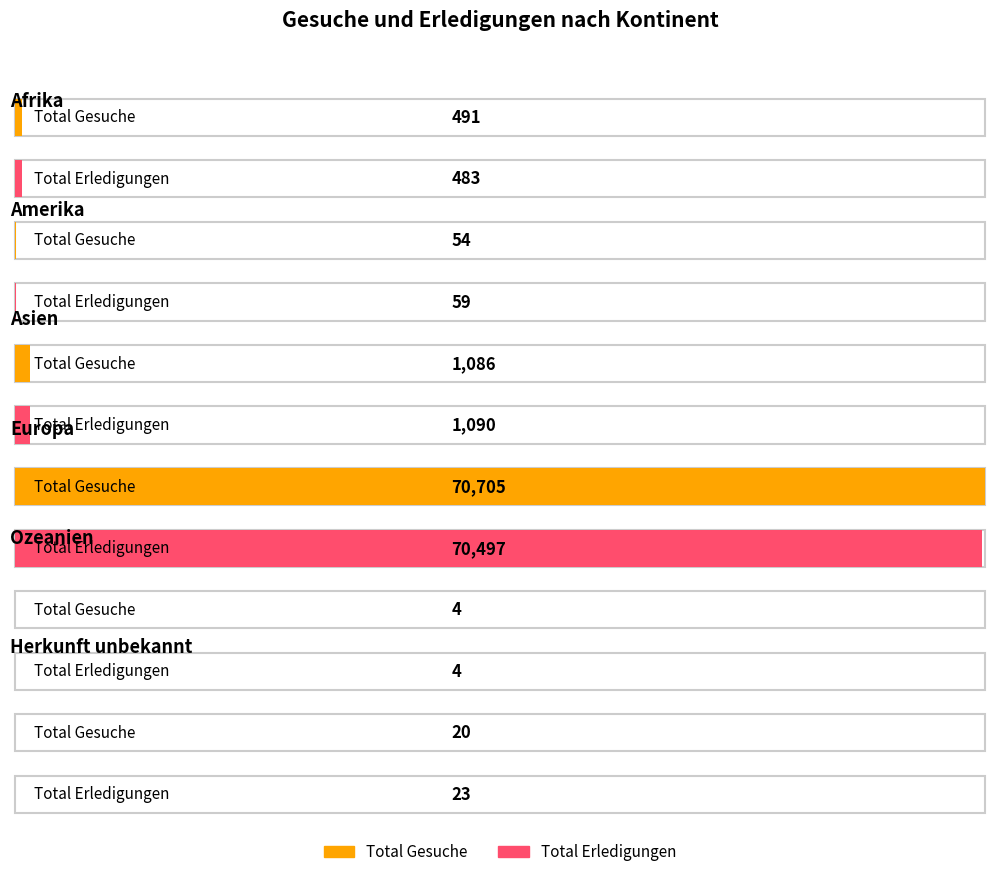

Rank the categories by Total Erledigungen value from lowest to highest.

Ozeanien, Herkunft unbekannt, Amerika, Afrika, Asien, Europa